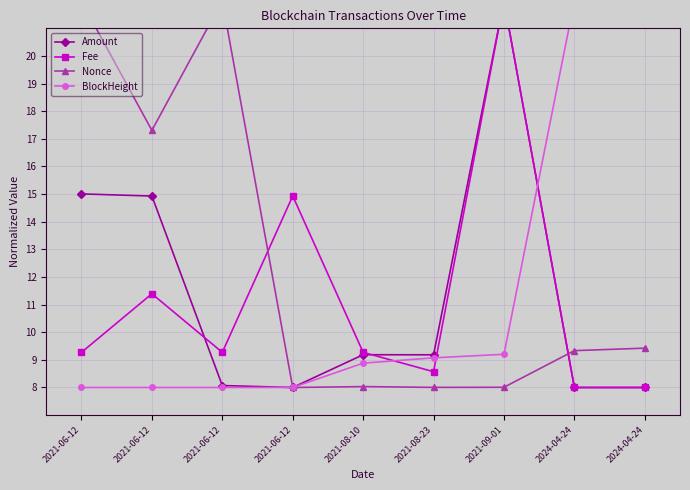

The value of Nonce at 2021-06-12 is 7.8. True or false?

False